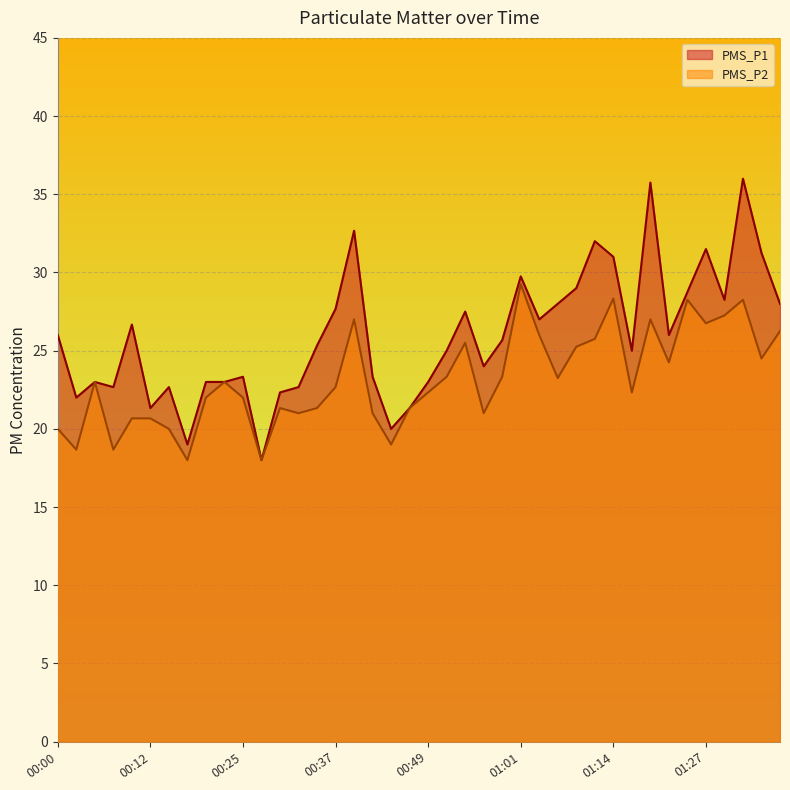

How many data points in PMS_P1 are above 25?

21